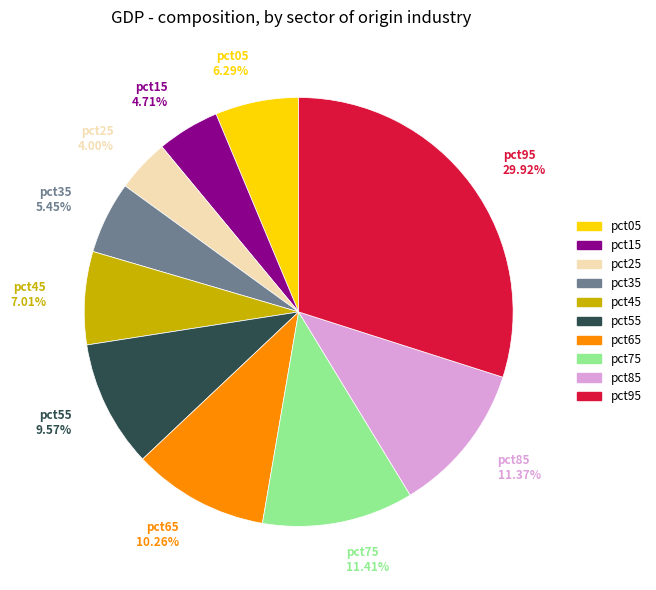

Is pct25 the majority of the pie?

No